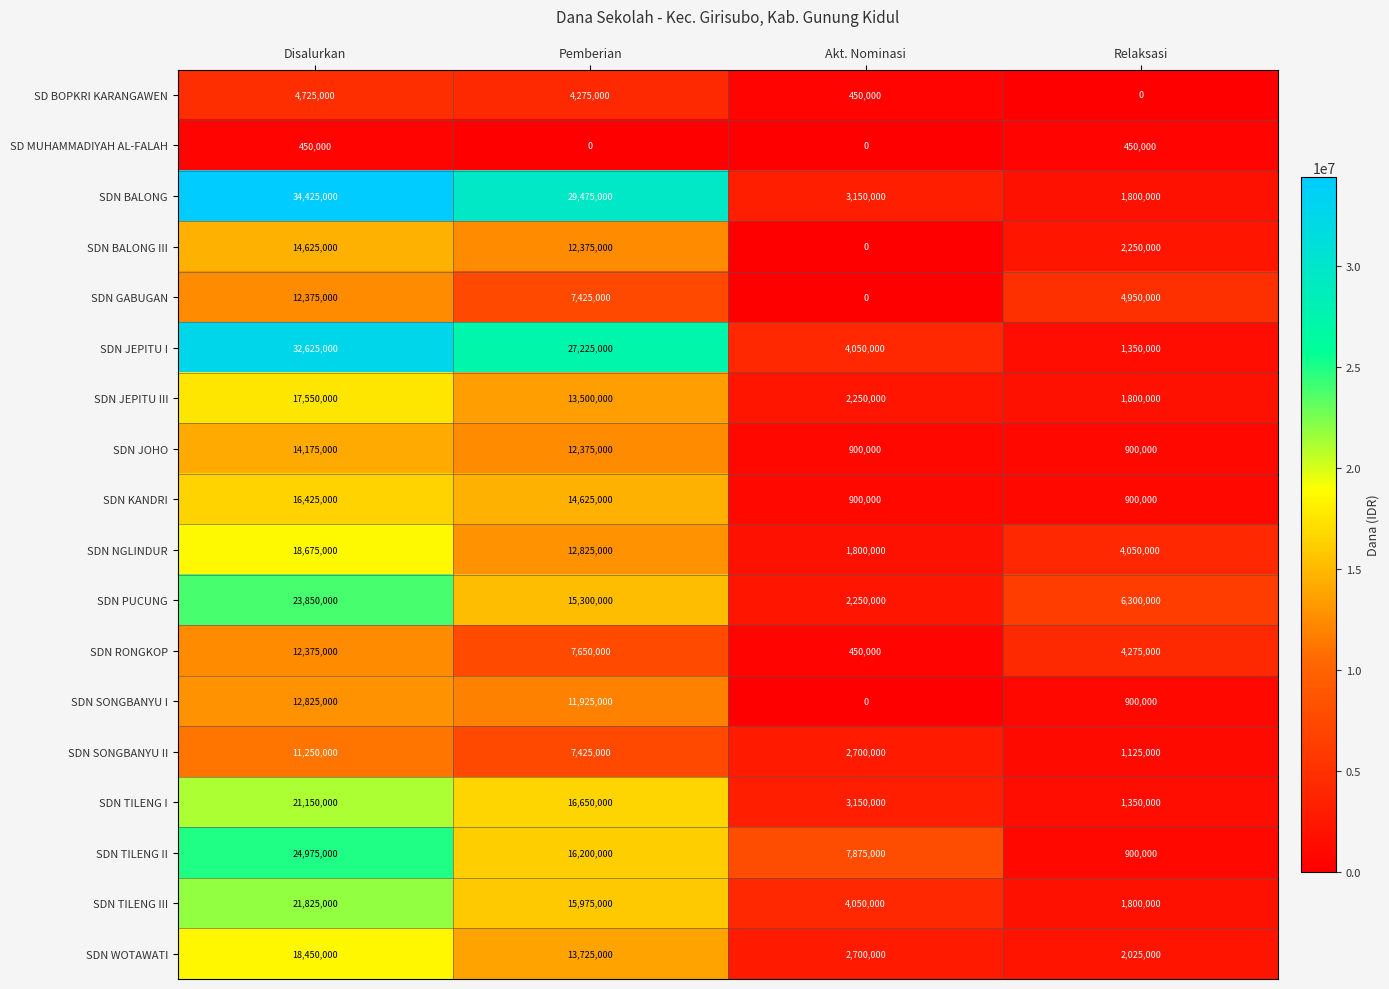

The value of SDN SONGBANYU II at Relaksasi is 1125000. True or false?

True